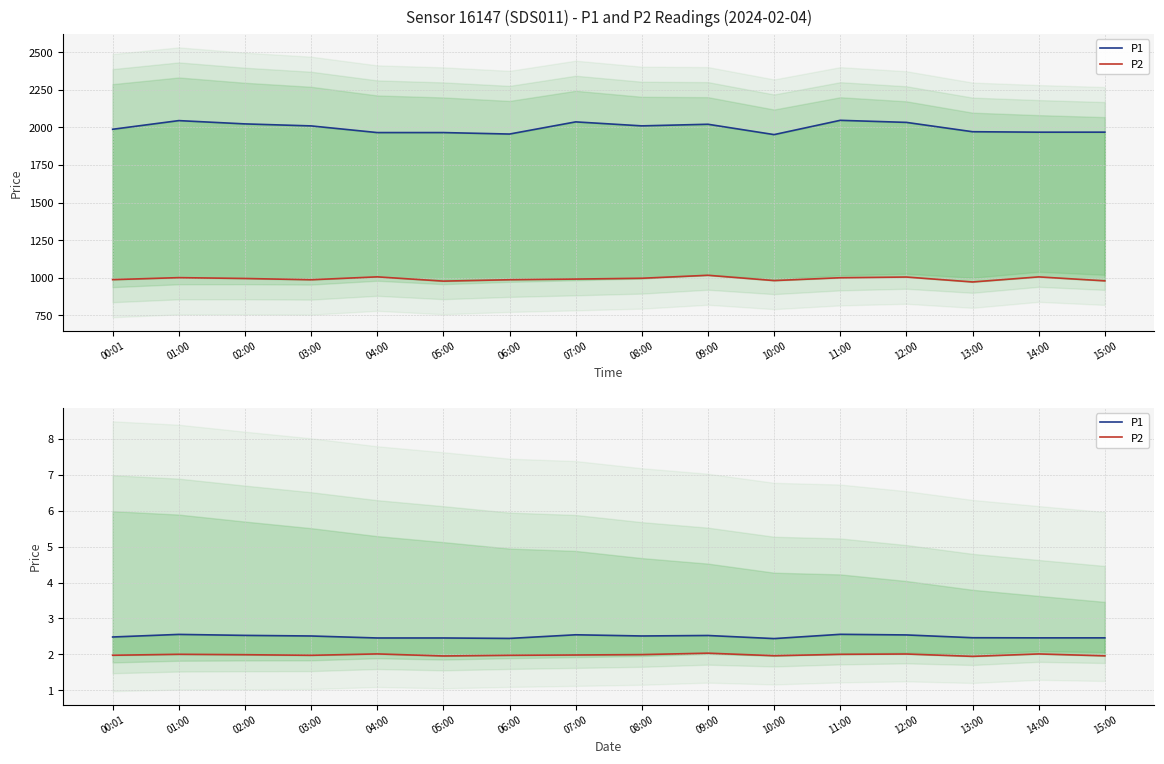

Which series has the largest total across all categories?

P1